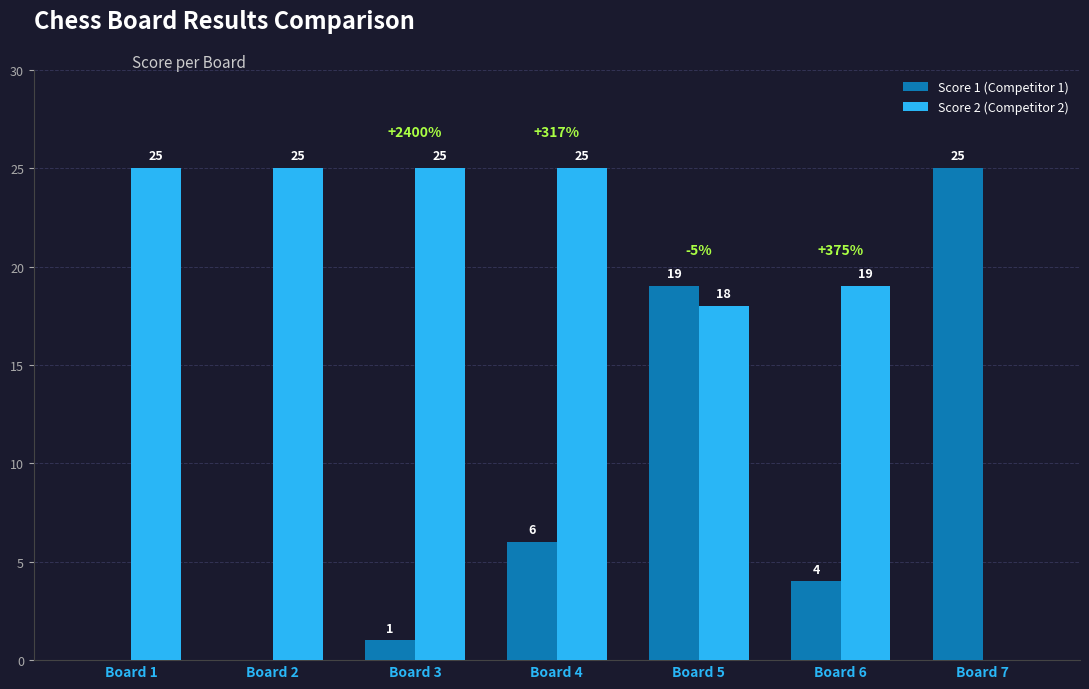

The Score 1 (Competitor 1) series shows -13 at Board 2. True or false?

False